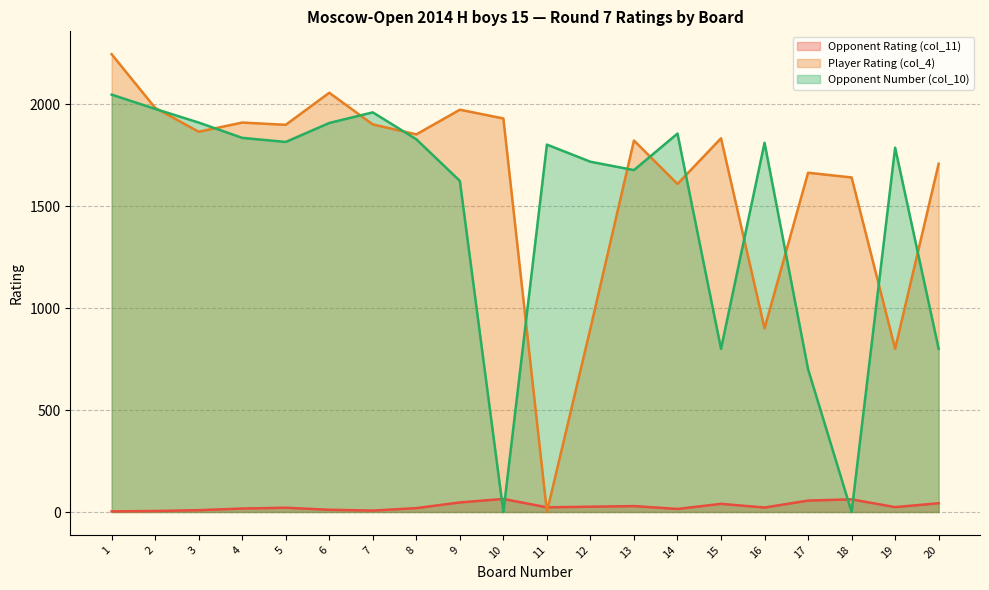

Rank the categories by Opponent Number (col_10) value from highest to lowest.

1, 2, 7, 3, 6, 14, 4, 8, 5, 16, 11, 19, 12, 13, 9, 15, 20, 17, 10, 18